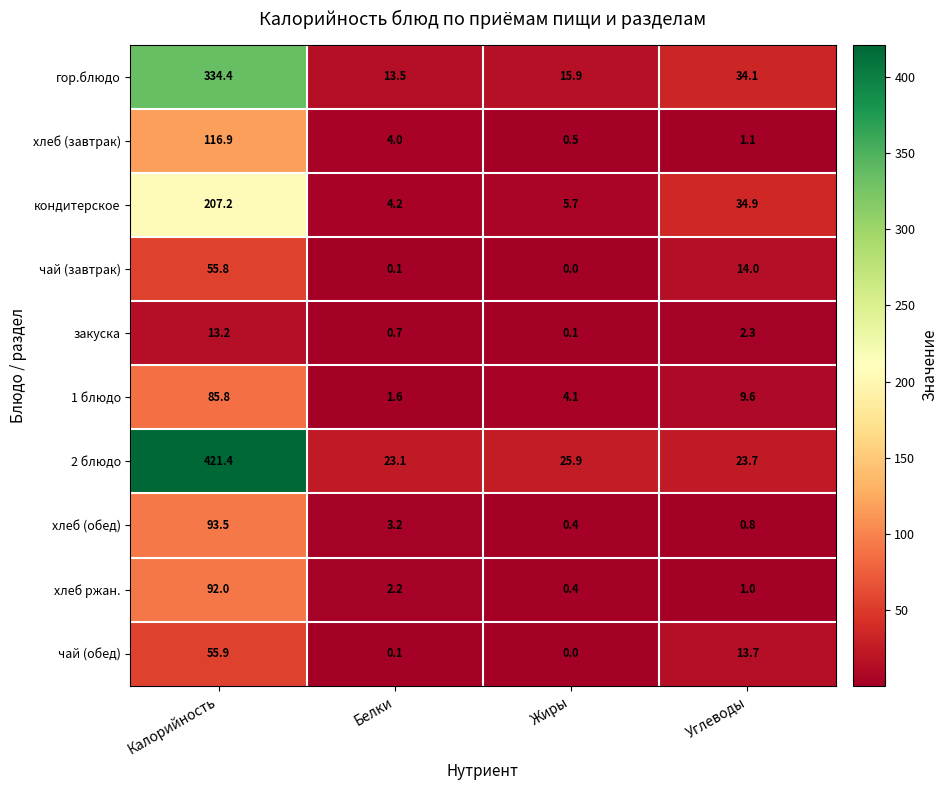

True or false: закуска has a value of 1.1 at Белки.

False